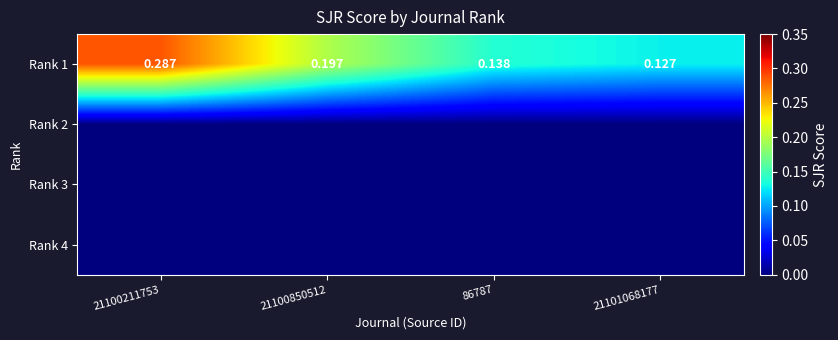

The value of Rank 2 at 21100211753 is 0.0. True or false?

True